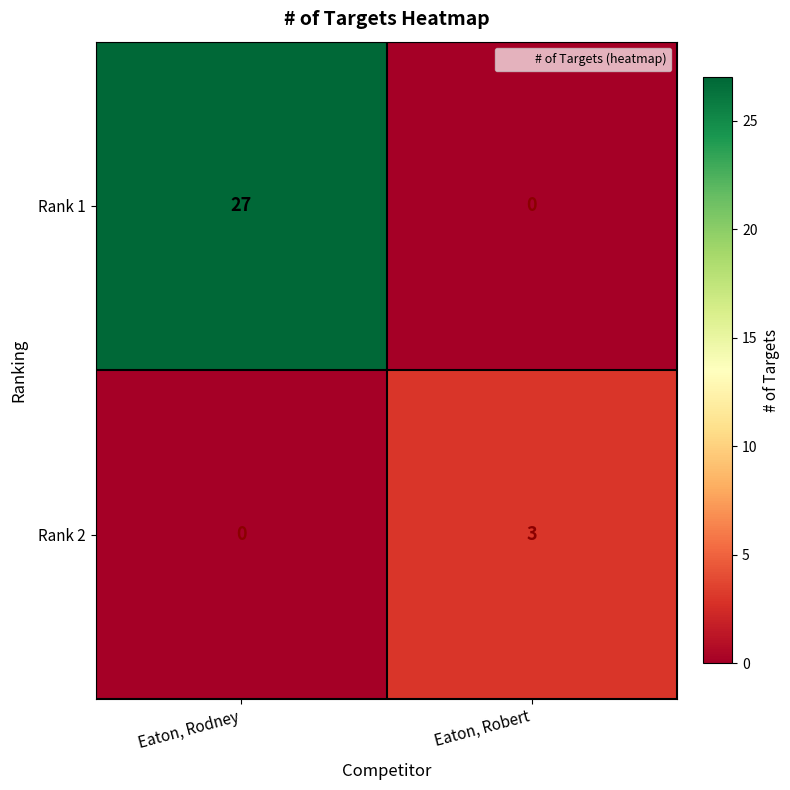

Which category has the highest value across all series?

Eaton, Rodney